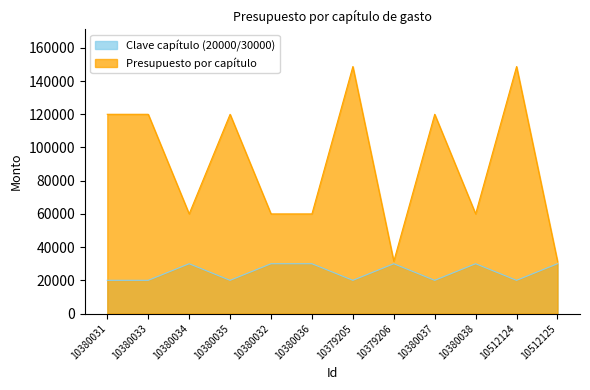

Which series changed the most between 10380035 and 10380036?

Presupuesto por capítulo